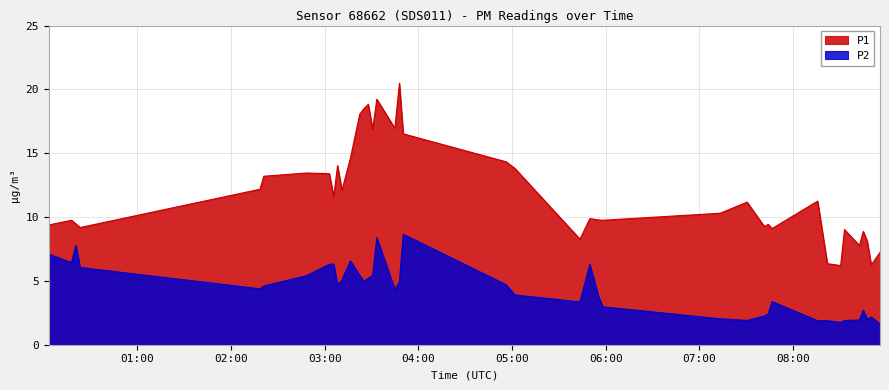

What is the difference between the P1 values at 2023-06-26T03:27:55 and 2023-06-26T08:21:58?

12.5